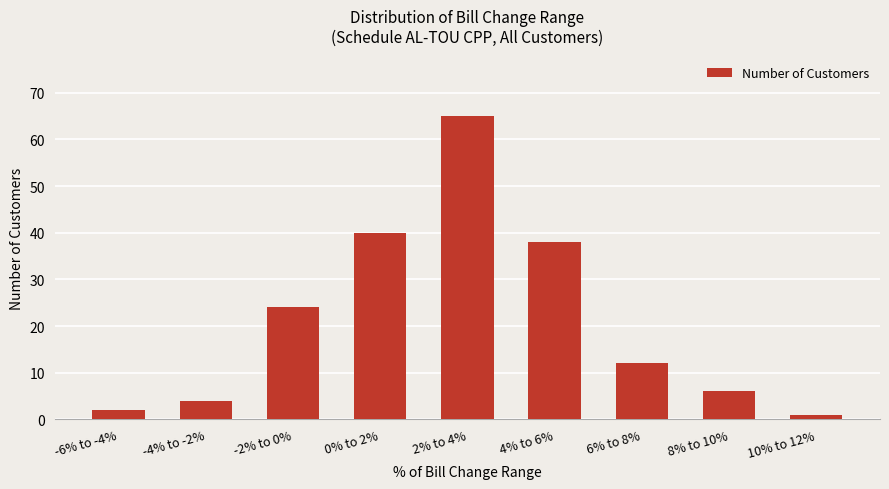

The value at 4% to 6% is 38. True or false?

True